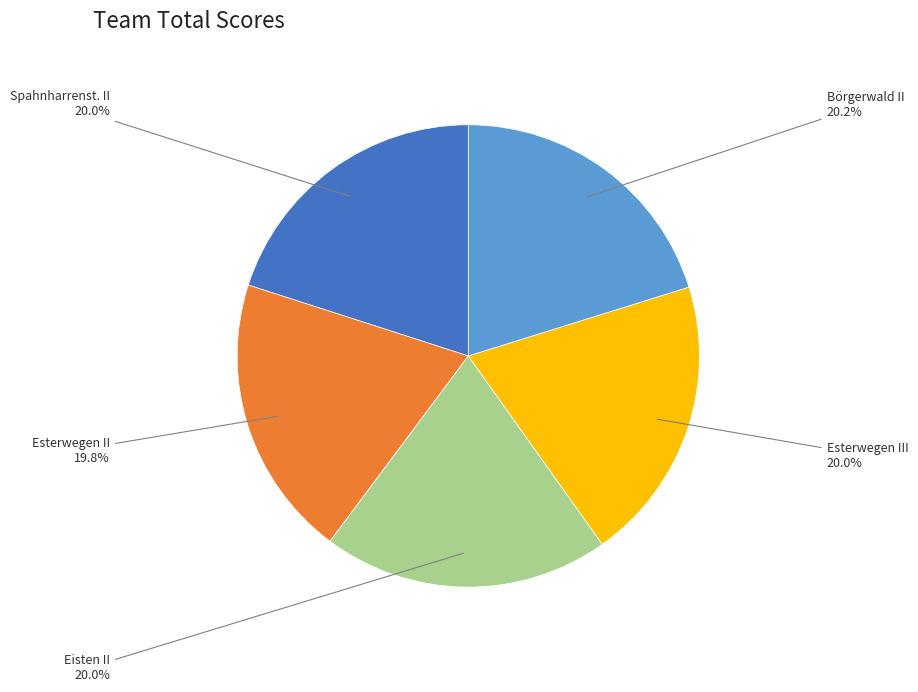

Is there any slice that represents more than half of the pie?

No